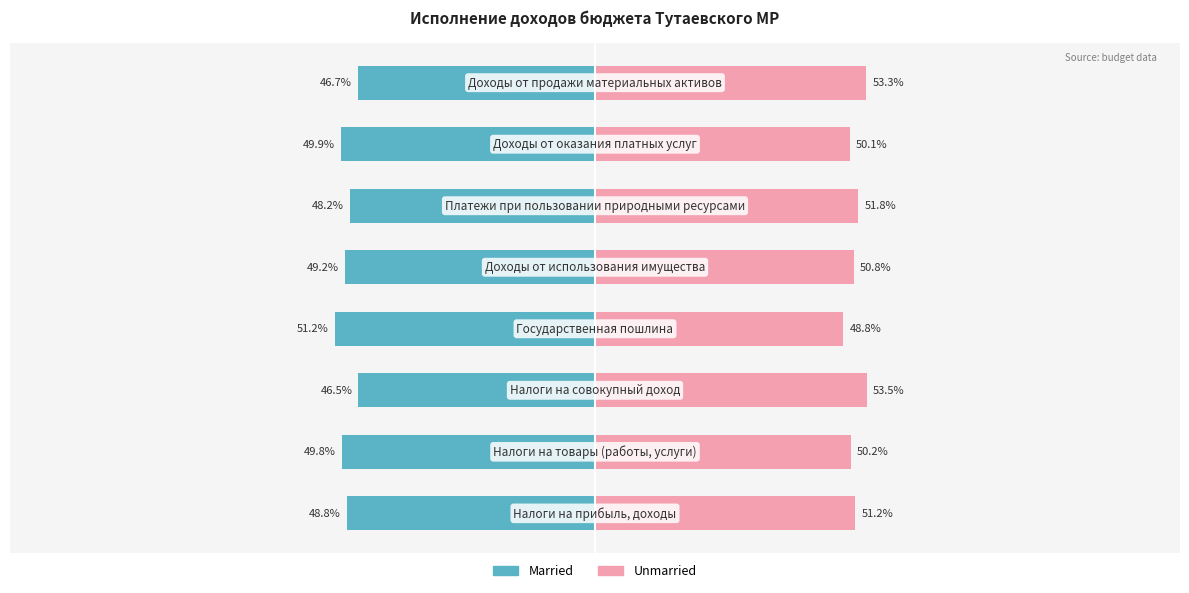

At how many categories does at least one series exceed -42?

8